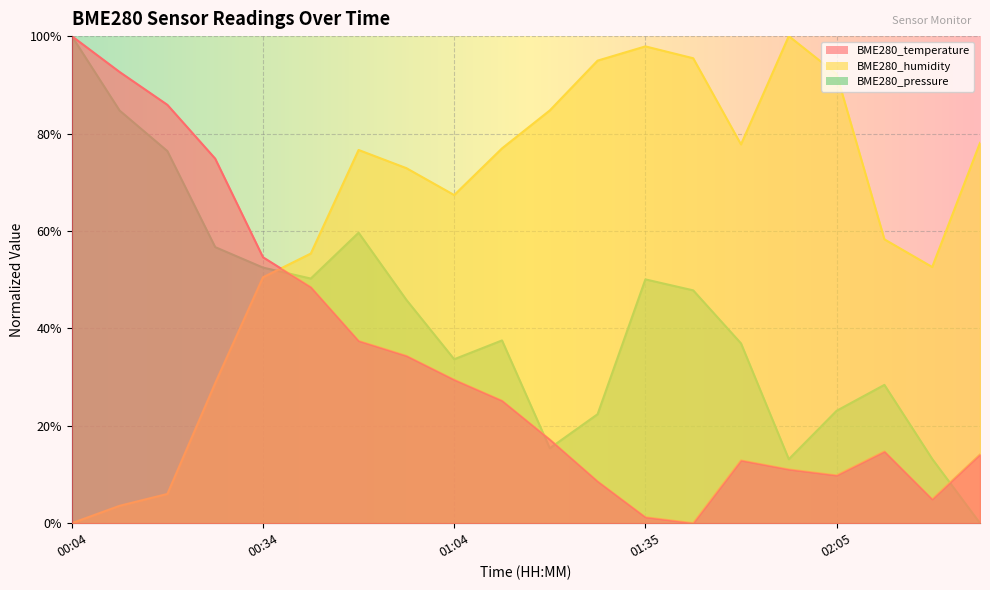

Between 00:42 and 02:20, which series saw the biggest shift?

BME280_temperature